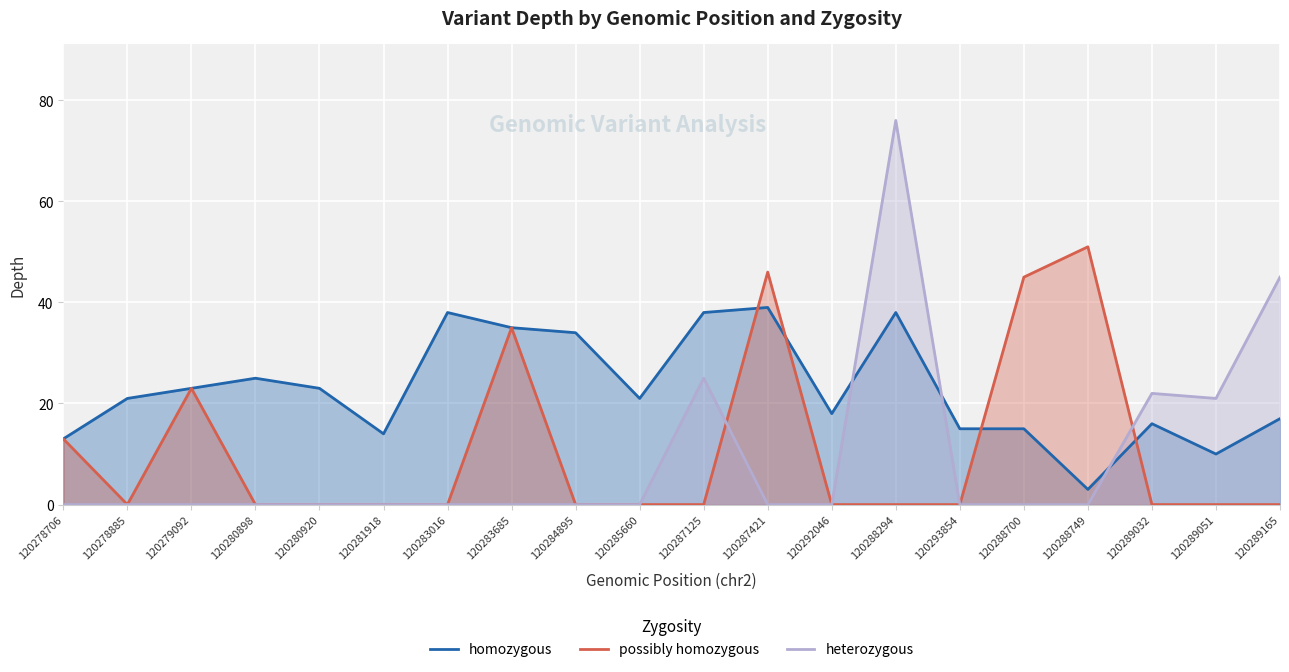

At 120293854, list the series in order from largest to smallest.

homozygous, possibly homozygous, heterozygous